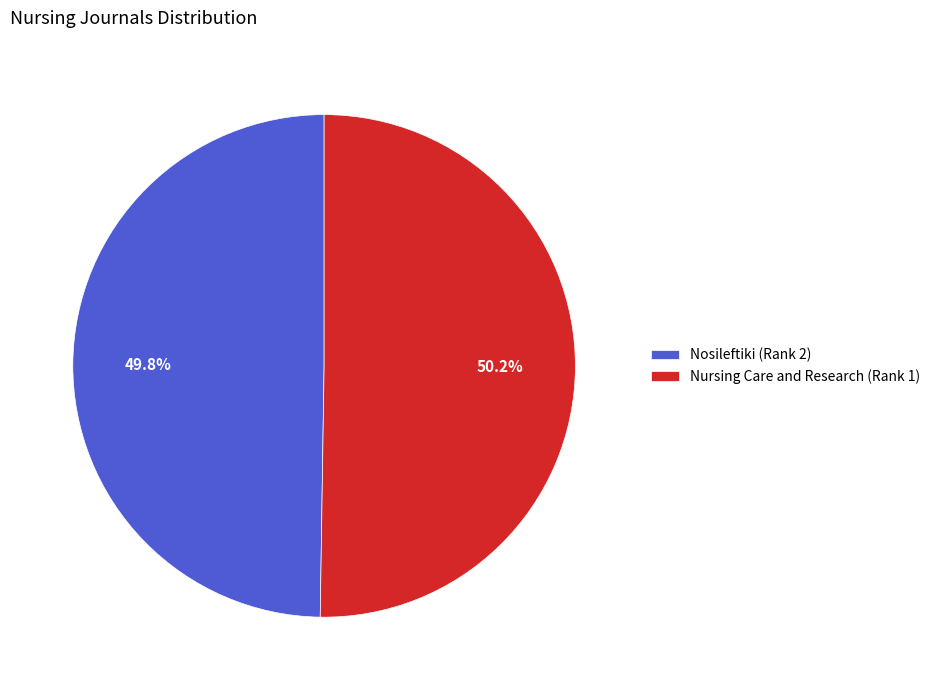

Combined, what portion of the pie is Nursing Care and Research (Rank 1) and Nosileftiki (Rank 2)?

100.0%